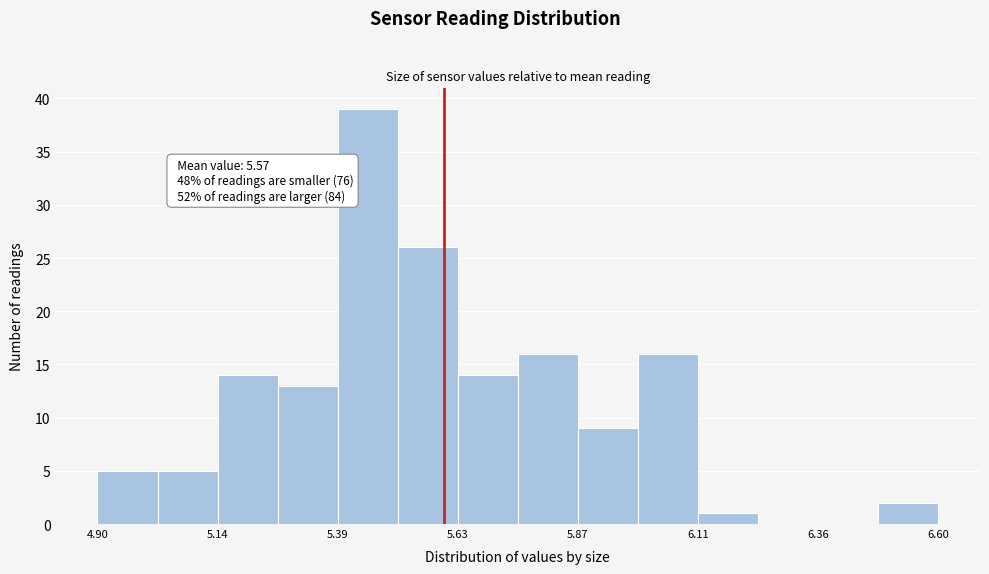

Read against the x-axis, roughly where is the centre of the tallest bar?

5.45